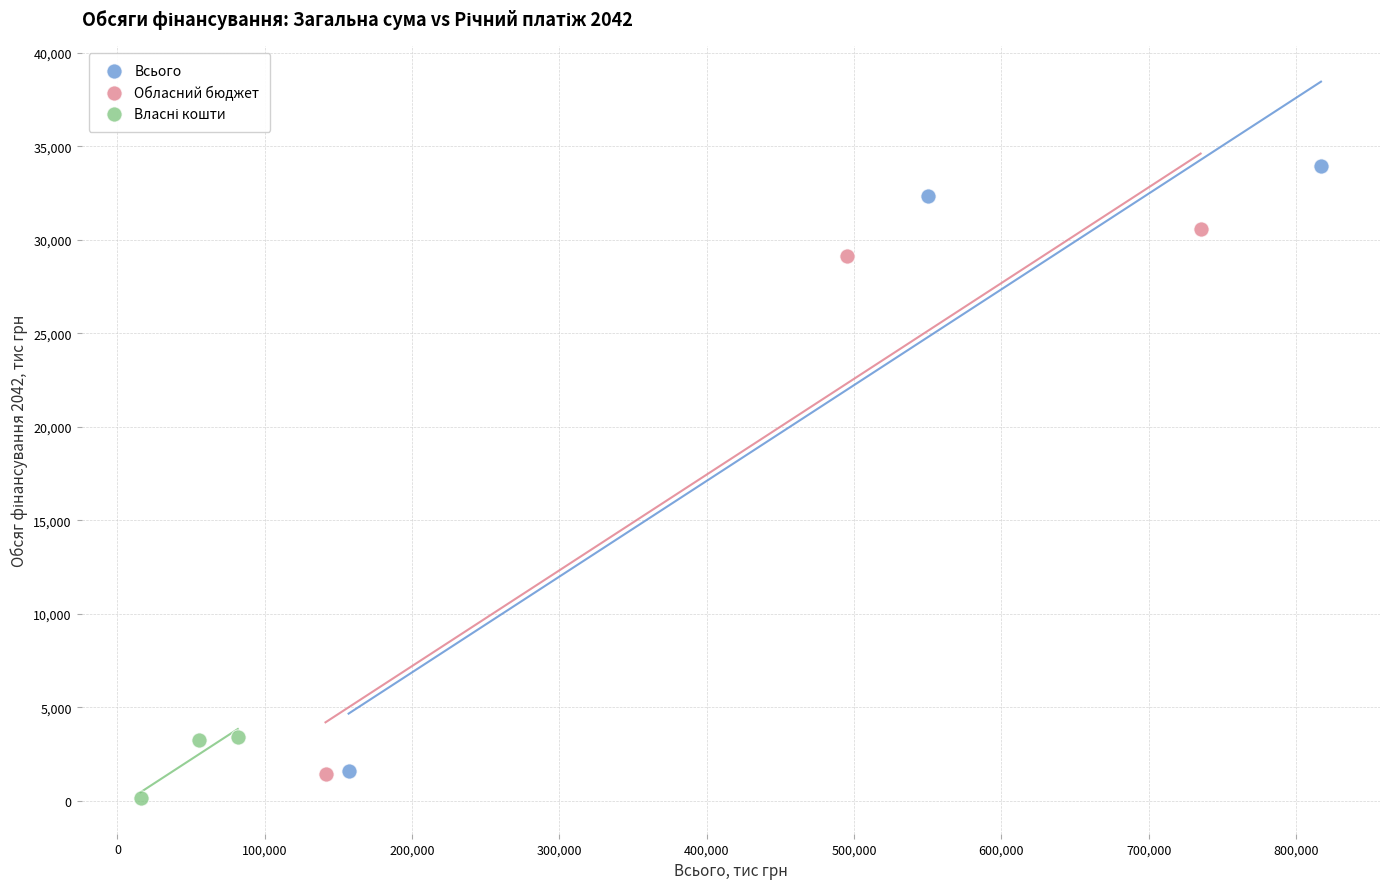

Which series contains the highest Y value?

Всього